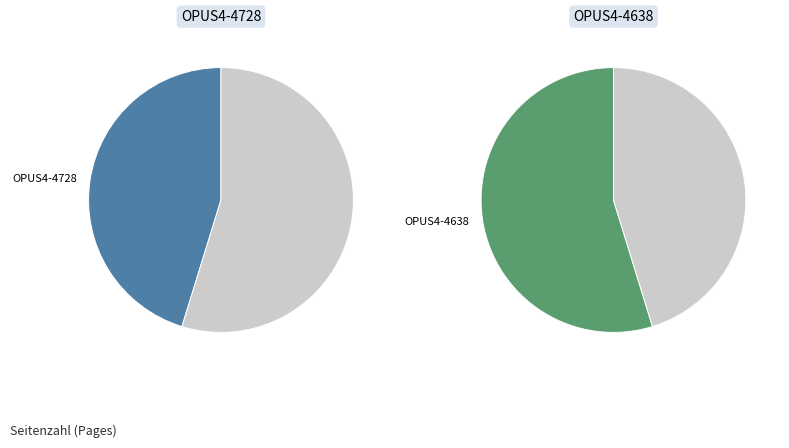

What is the majority slice?

OPUS4-4638